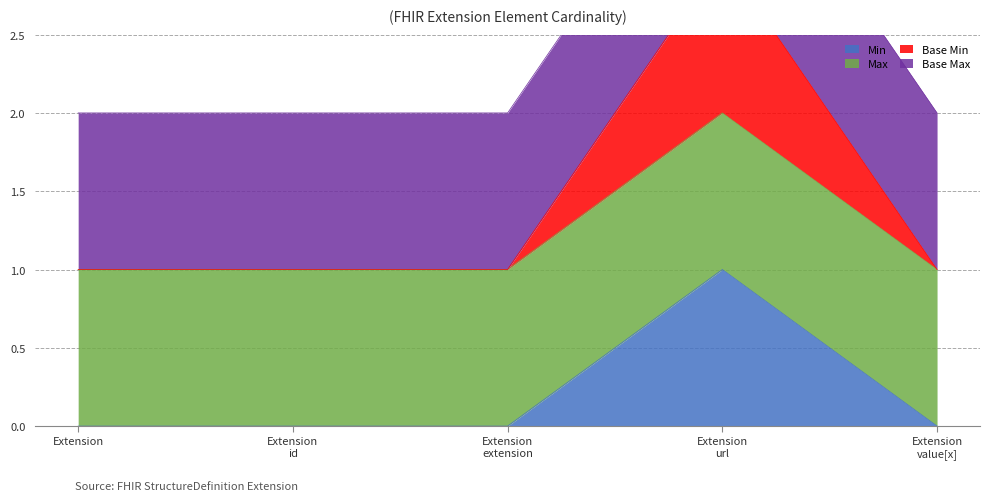

At how many categories does at least one series exceed 1?

1